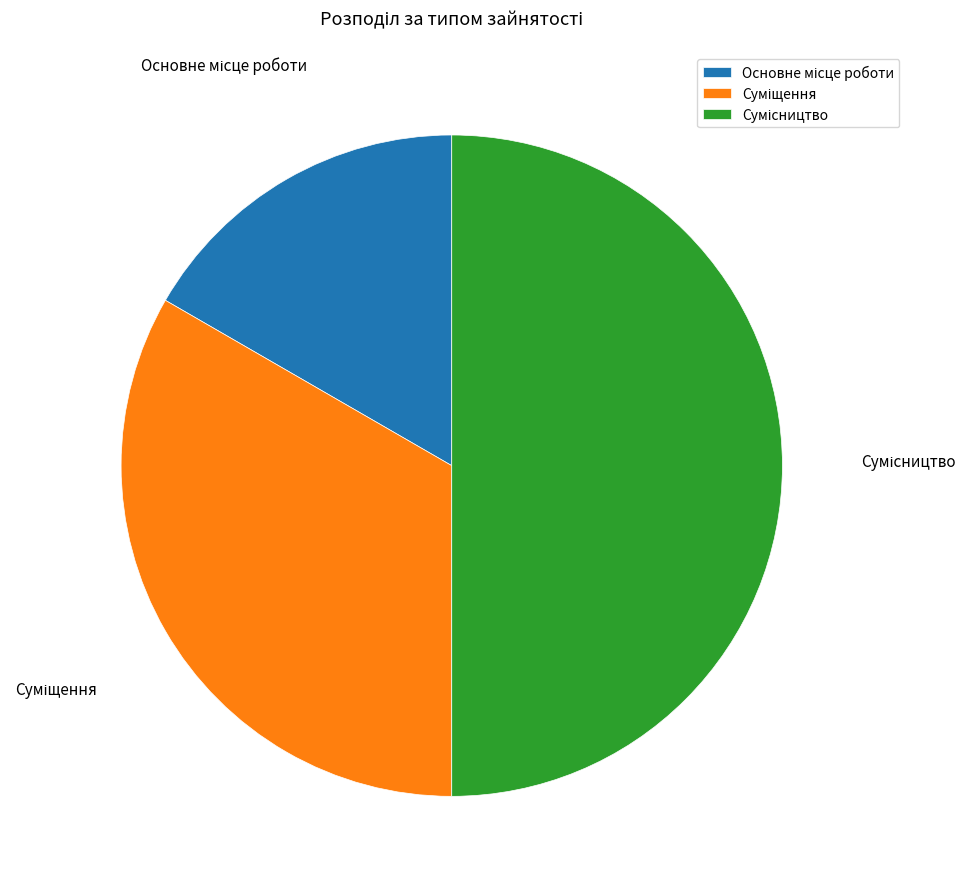

How much of the chart is everything except Сумісництво?

50.0%